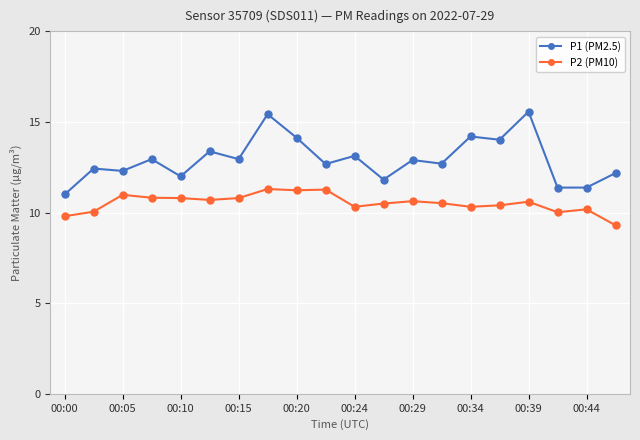

True or false: P2 (PM10) and P1 (PM2.5) cross at least once.

False